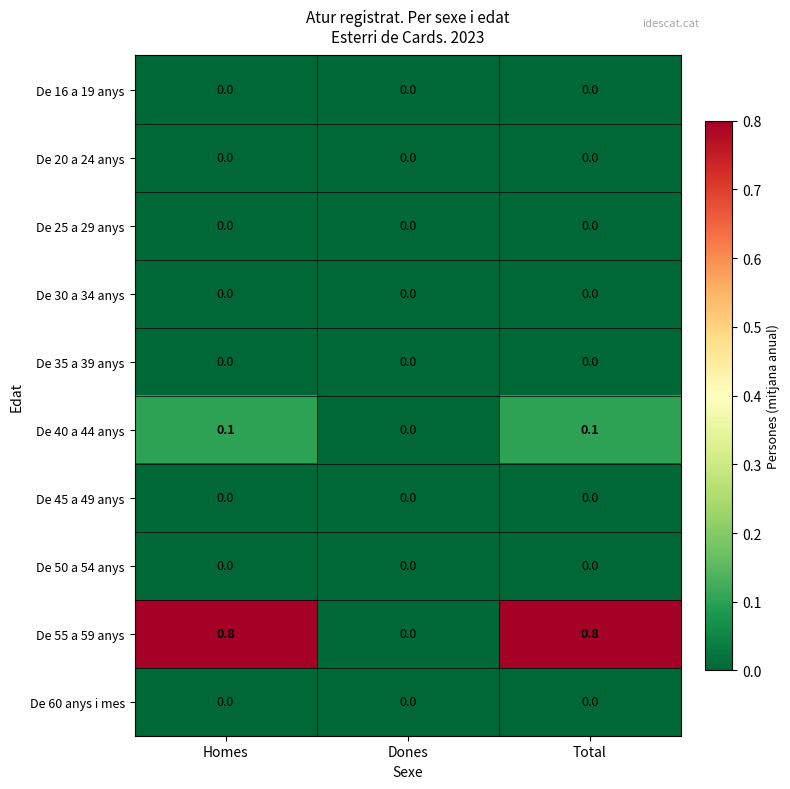

Reading left to right, transcribe all the data shown in this chart.

De 16 a 19 anys: Homes=0.0	Dones=0.0	Total=0.0
De 20 a 24 anys: Homes=0.0	Dones=0.0	Total=0.0
De 25 a 29 anys: Homes=0.0	Dones=0.0	Total=0.0
De 30 a 34 anys: Homes=0.0	Dones=0.0	Total=0.0
De 35 a 39 anys: Homes=0.0	Dones=0.0	Total=0.0
De 40 a 44 anys: Homes=0.1	Dones=0.0	Total=0.1
De 45 a 49 anys: Homes=0.0	Dones=0.0	Total=0.0
De 50 a 54 anys: Homes=0.0	Dones=0.0	Total=0.0
De 55 a 59 anys: Homes=0.8	Dones=0.0	Total=0.8
De 60 anys i mes: Homes=0.0	Dones=0.0	Total=0.0